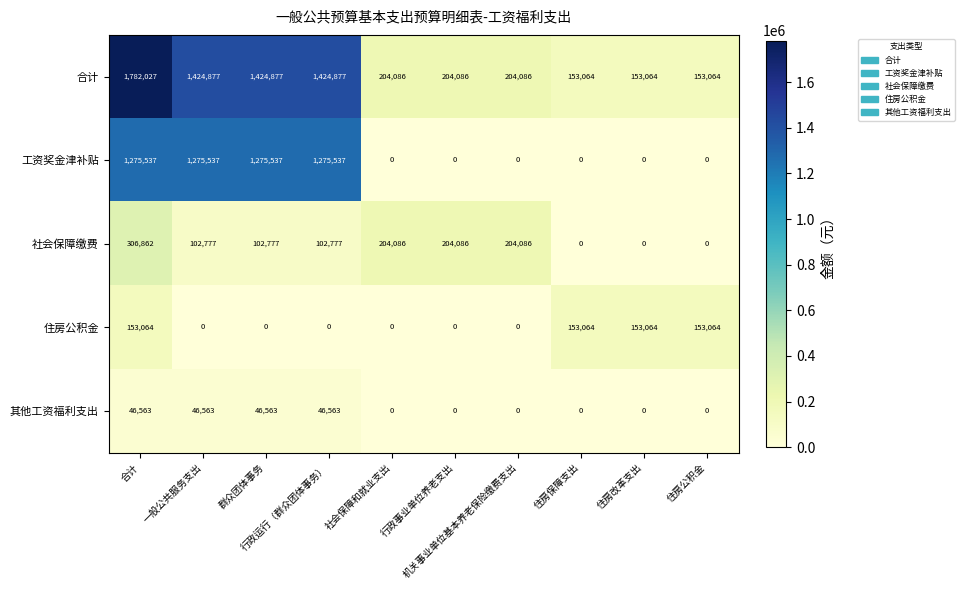

What is the difference between the maximum and minimum values in the 其他工资福利支出 series?

46563